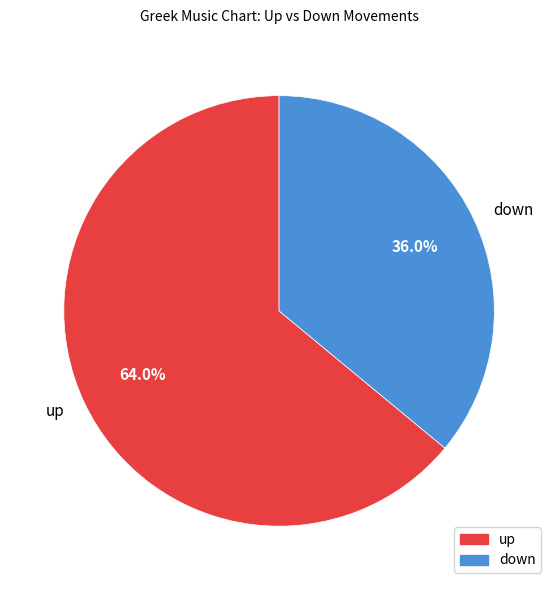

Which category has the biggest portion of the pie?

up